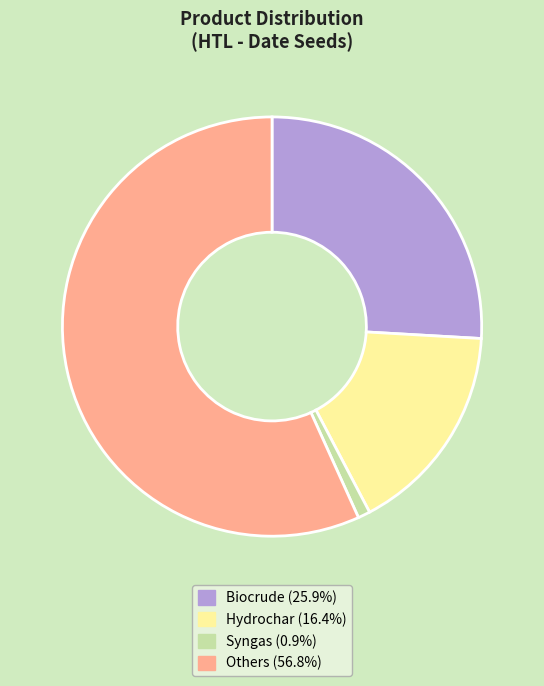

Approximately how many times larger is the value at Others (56.8%) compared to Syngas (0.9%)?

60.4